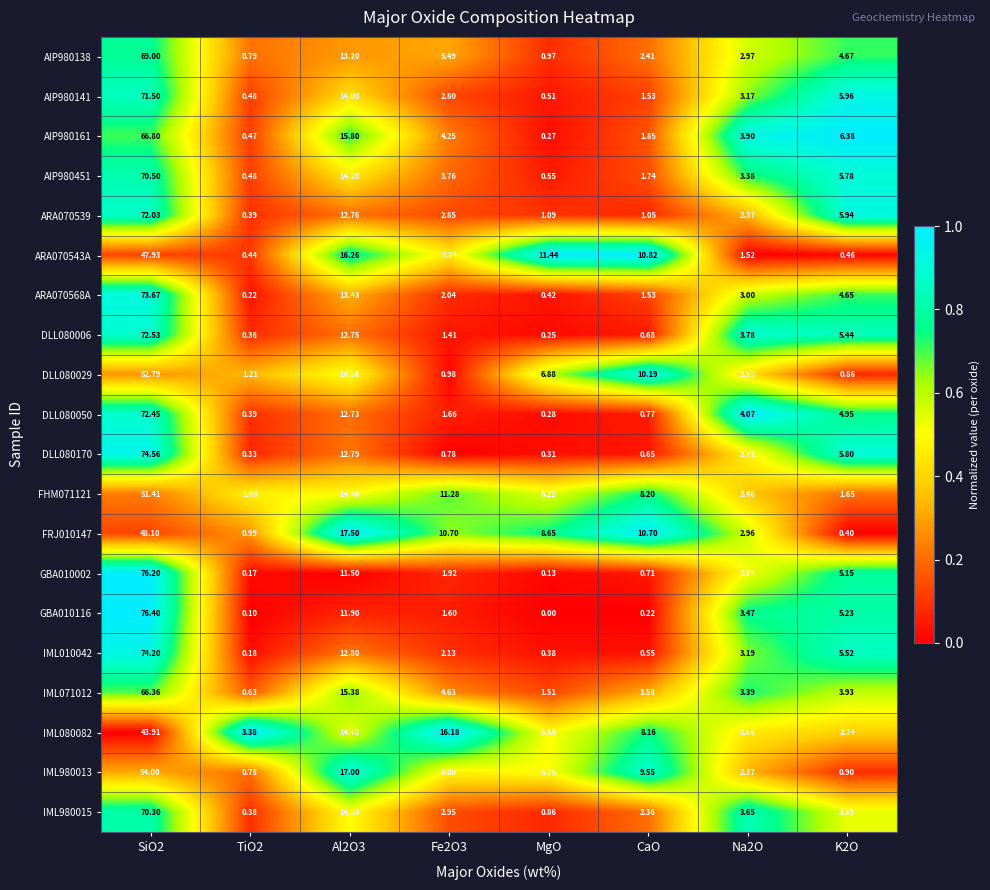

Is the value of GBA010116 at TiO2 greater than the value of AIP980141 at K2O?

No